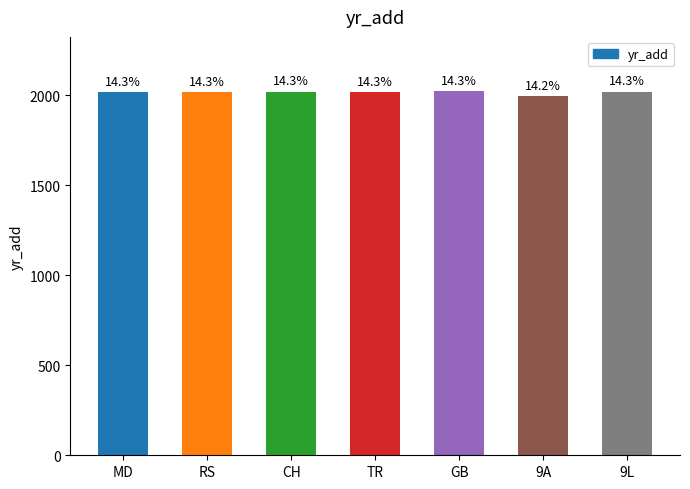

What is the sum of all values?

14102